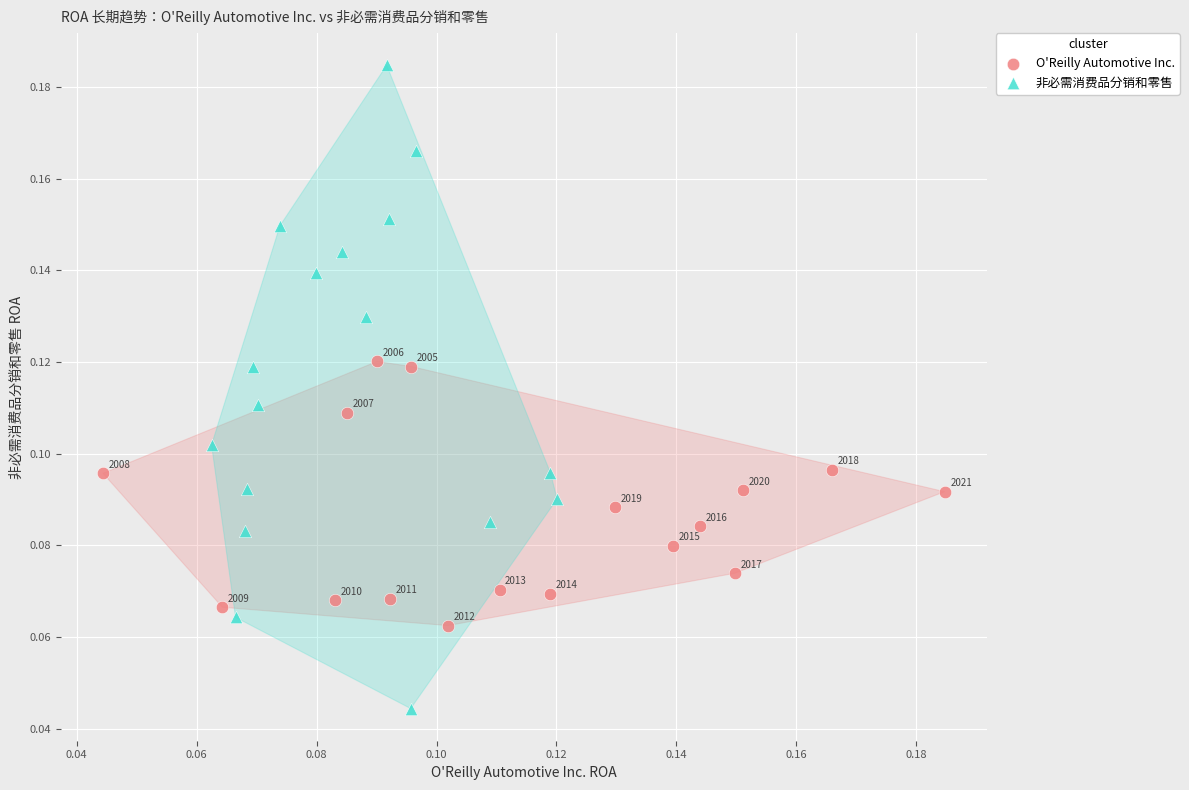

What are all the series names shown in the legend?

O'Reilly Automotive Inc., 非必需消费品分销和零售